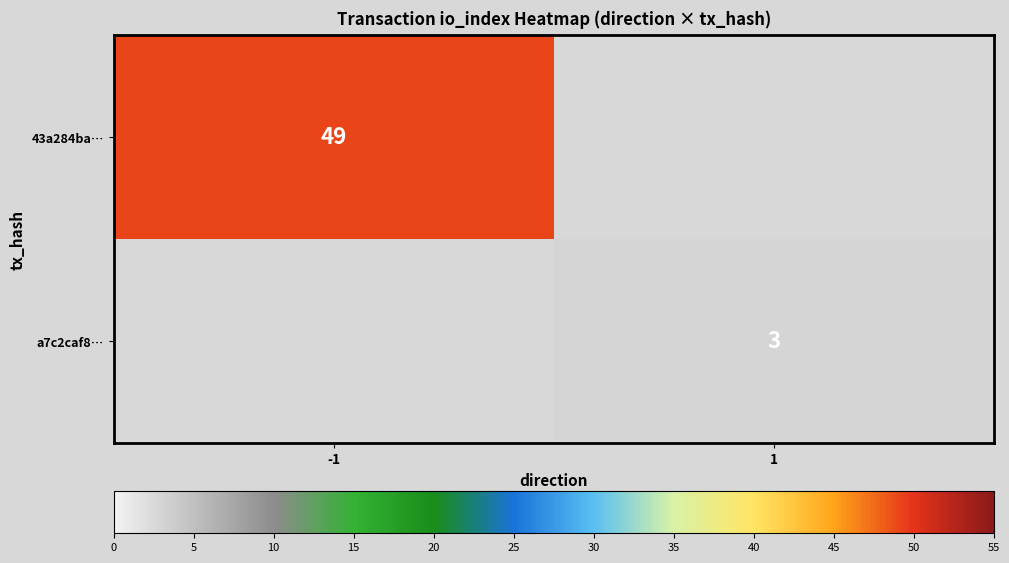

Count the number of data series in this chart.

2